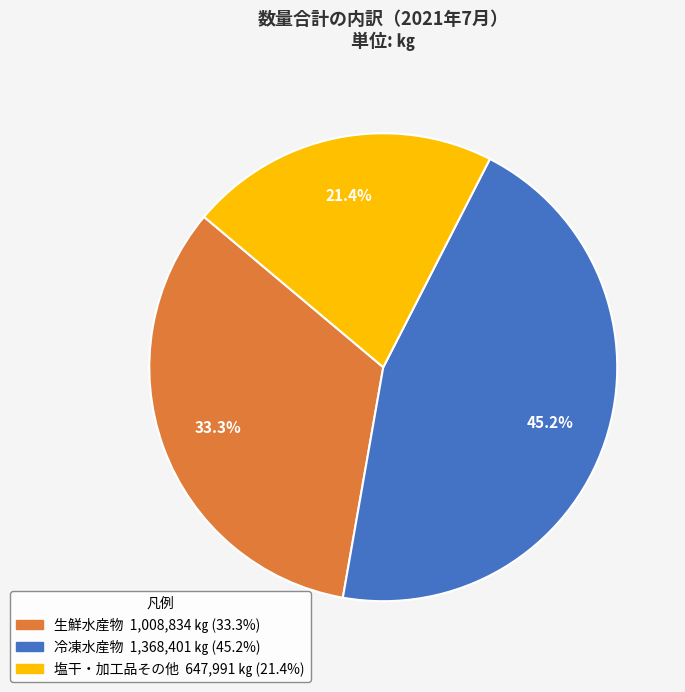

To the nearest percent, what is the difference between the largest and smallest slice percentages?

24%